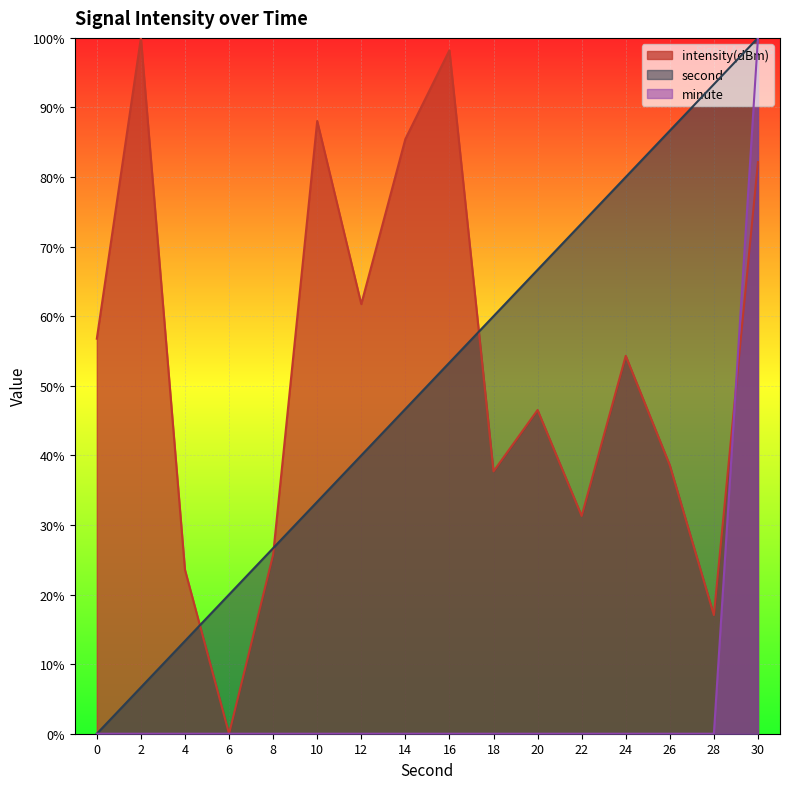

Reading left to right, transcribe all the data shown in this chart.

second: 0.0	6.7	13.3	20.0	26.7	33.3	40.0	46.7	53.3	60.0	66.7	73.3	80.0	86.7	93.3	100.0
minute: 0.0	0.0	0.0	0.0	0.0	0.0	0.0	0.0	0.0	0.0	0.0	0.0	0.0	0.0	0.0	100.0
intensity(dBm): 56.8	100.0	23.6	0.0	25.7	88.1	61.7	85.5	98.2	37.7	46.5	31.3	54.3	38.6	17.1	82.1